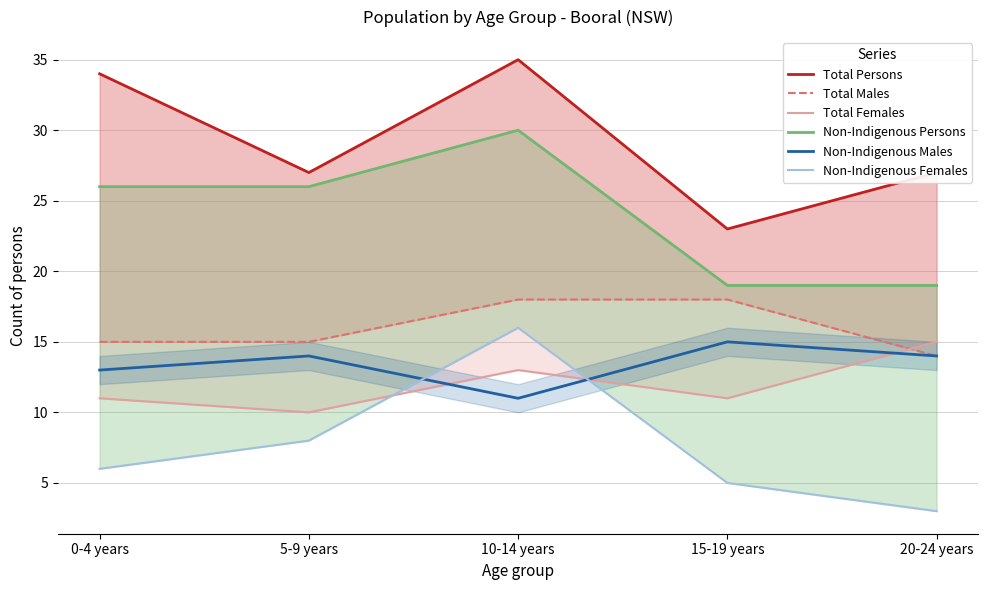

Reading left to right, list all the values displayed in this chart.

Total Persons: 34	27	35	23	27
Total Males: 15	15	18	18	14
Total Females: 11	10	13	11	15
Non-Indigenous Persons: 26	26	30	19	19
Non-Indigenous Males: 13	14	11	15	14
Non-Indigenous Females: 6	8	16	5	3